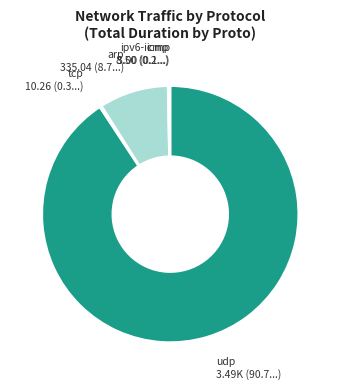

Which has a higher value, udp or arp?

udp